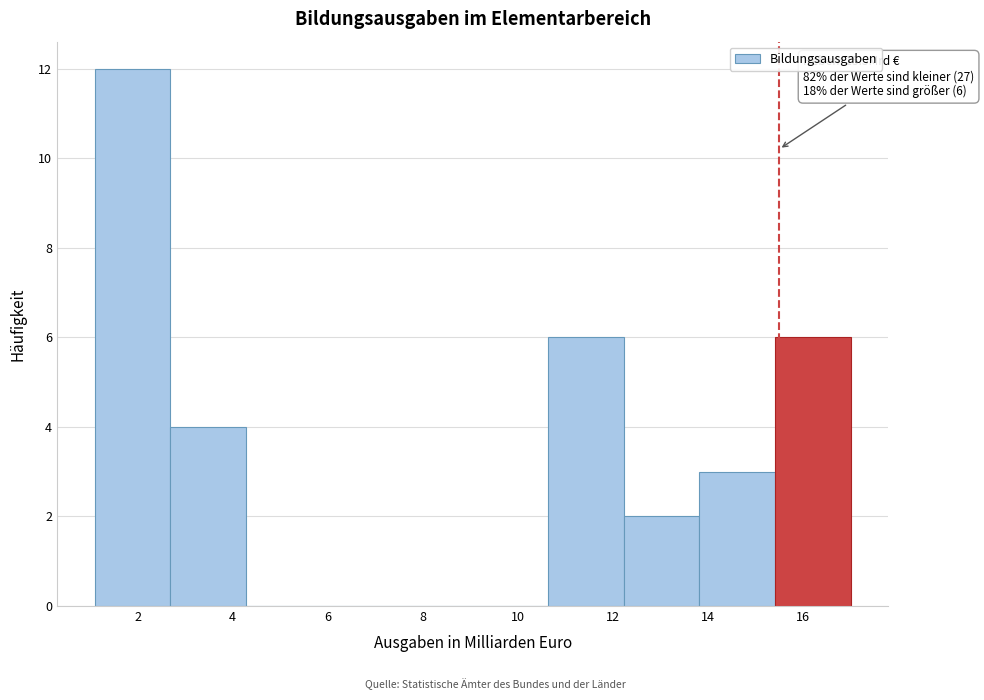

Over which range of the x-axis is the bar tallest?

1.2 to 2.6